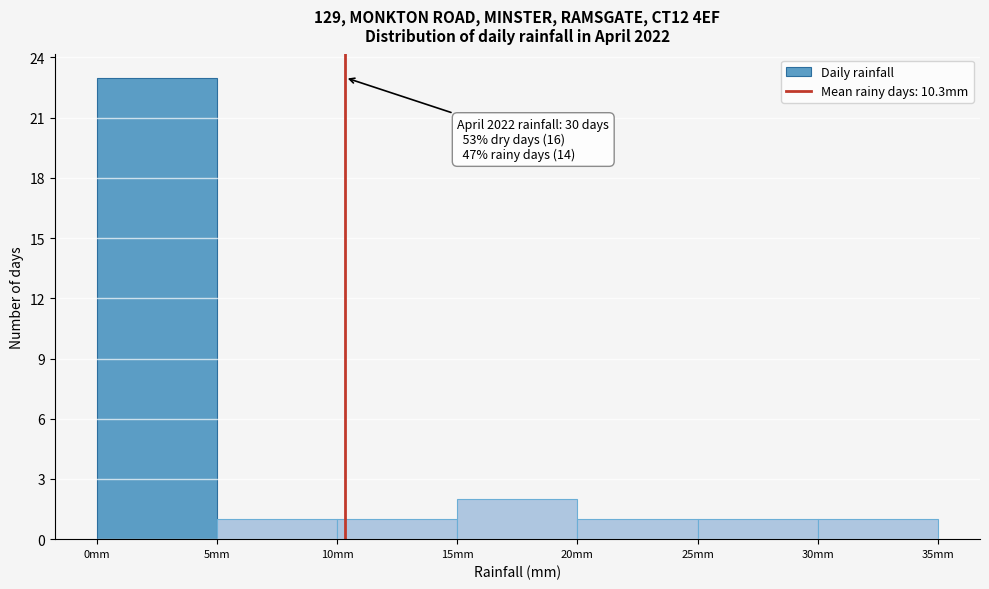

Which range on the x-axis has the tallest bar?

0 to 5